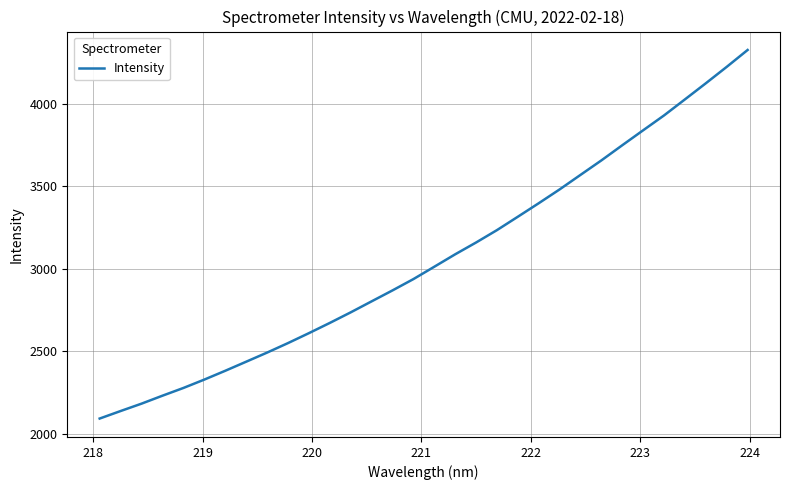

Reading right to left, transcribe all the data shown in this chart.

4328.7	4226.3	4126.7	4028.9	3931.7	3841.4	3750.6	3658.6	3570.6	3482.4	3398.5	3316.5	3235.2	3159.9	3088.2	3012.7	2937.7	2869.0	2802.5	2735.7	2671.5	2609.4	2549.0	2491.4	2436.0	2380.9	2327.5	2276.6	2229.7	2181.4	2136.7	2091.1